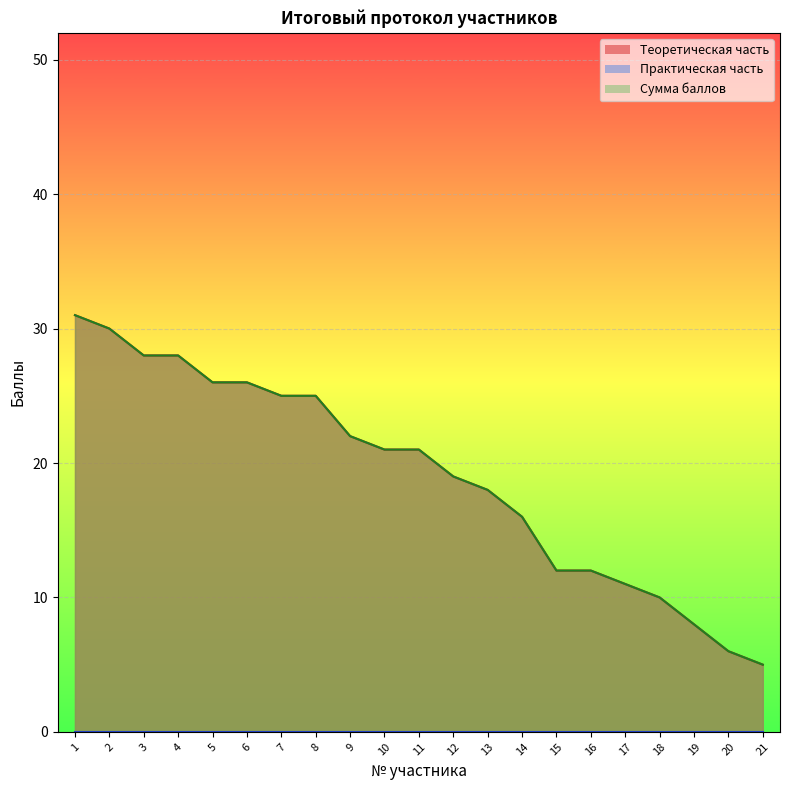

What is the sum of all Сумма баллов values?

400